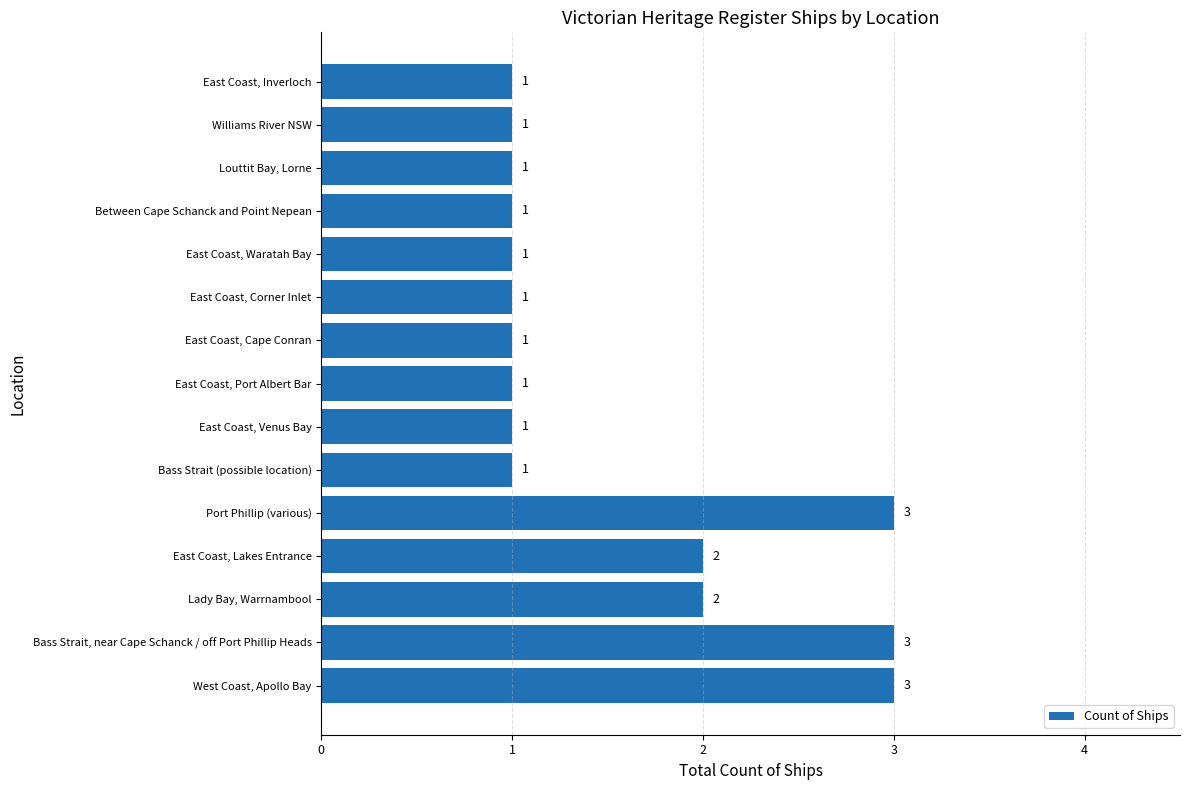

How many values are between 1 and 2?

12